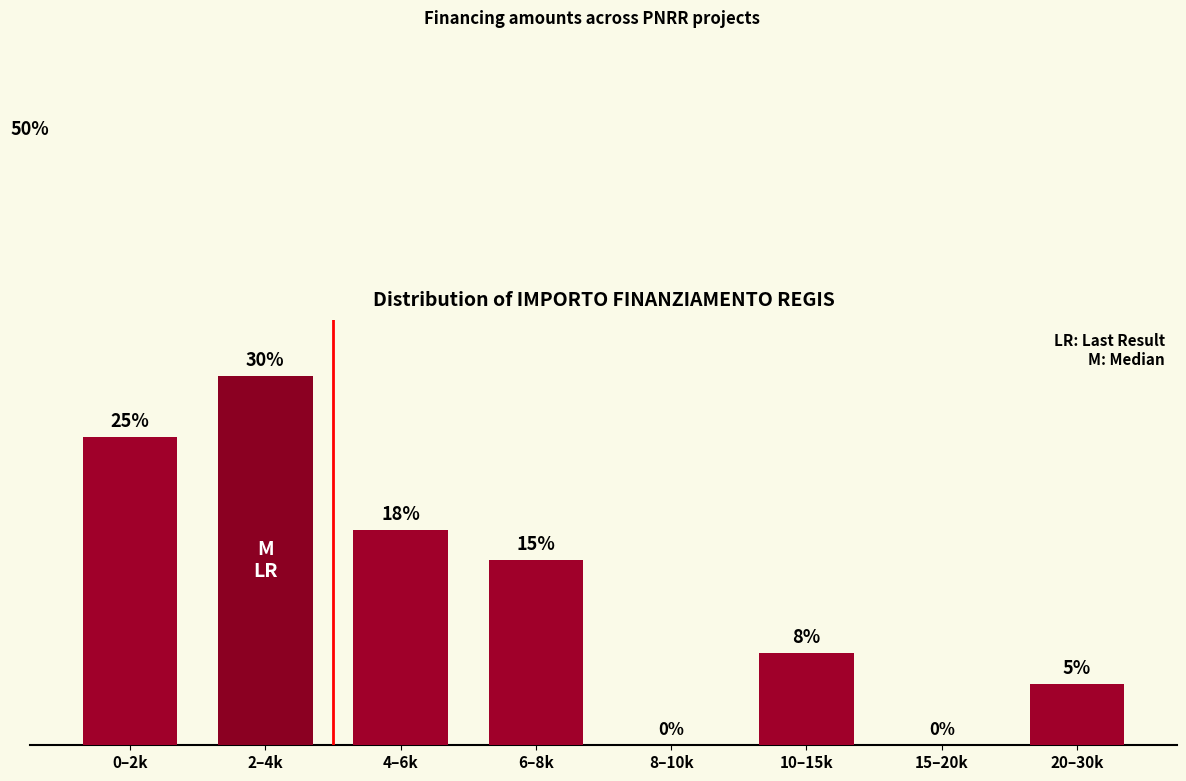

Where does the data first go above 15?

0–2k